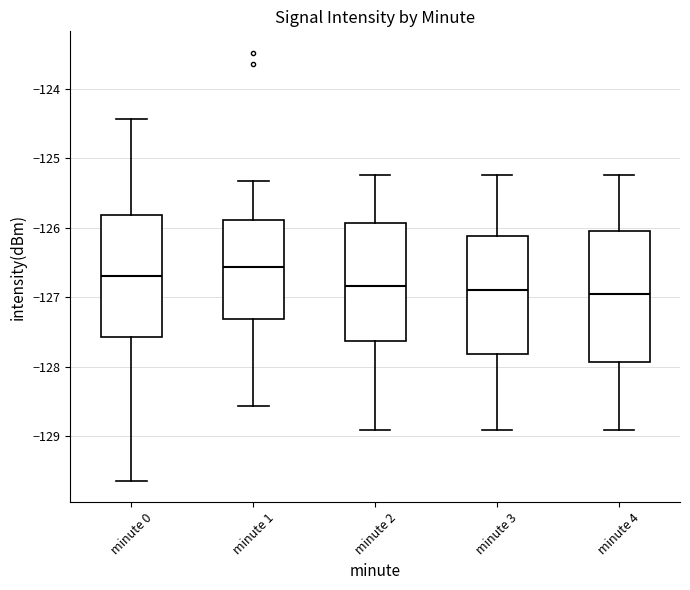

Reading left to right, read every box against the y-axis: the position of its median line, the range the box covers, and the ends of its whiskers. The values are not printed on the chart, so give them approximately, as read against the axis.

minute 0: median -126.7, box -127.6 to -125.8, whiskers -129.6 to -124.4
minute 1: median -126.6, box -127.3 to -125.9, whiskers -128.6 to -125.3
minute 2: median -126.8, box -127.6 to -125.9, whiskers -128.9 to -125.2
minute 3: median -126.9, box -127.8 to -126.1, whiskers -128.9 to -125.2
minute 4: median -127.0, box -127.9 to -126.0, whiskers -128.9 to -125.2